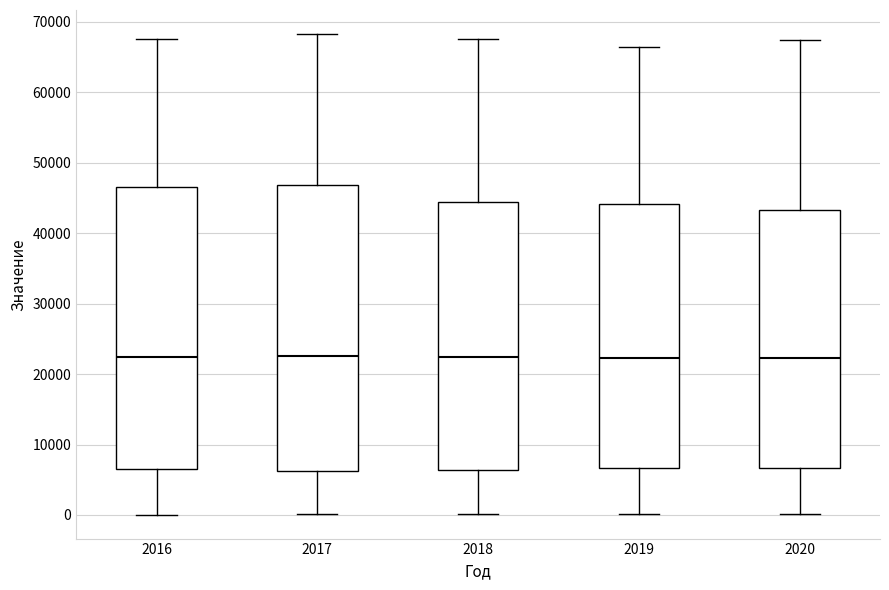

Reading left to right, read every box against the y-axis: the position of its median line, the range the box covers, and the ends of its whiskers. The values are not printed on the chart, so give them approximately, as read against the axis.

2016: median 22000, box 7000 to 47000, whiskers 0 to 68000
2017: median 23000, box 6000 to 47000, whiskers 0 to 68000
2018: median 22000, box 6000 to 44000, whiskers 0 to 68000
2019: median 22000, box 7000 to 44000, whiskers 0 to 66000
2020: median 22000, box 7000 to 43000, whiskers 0 to 67000